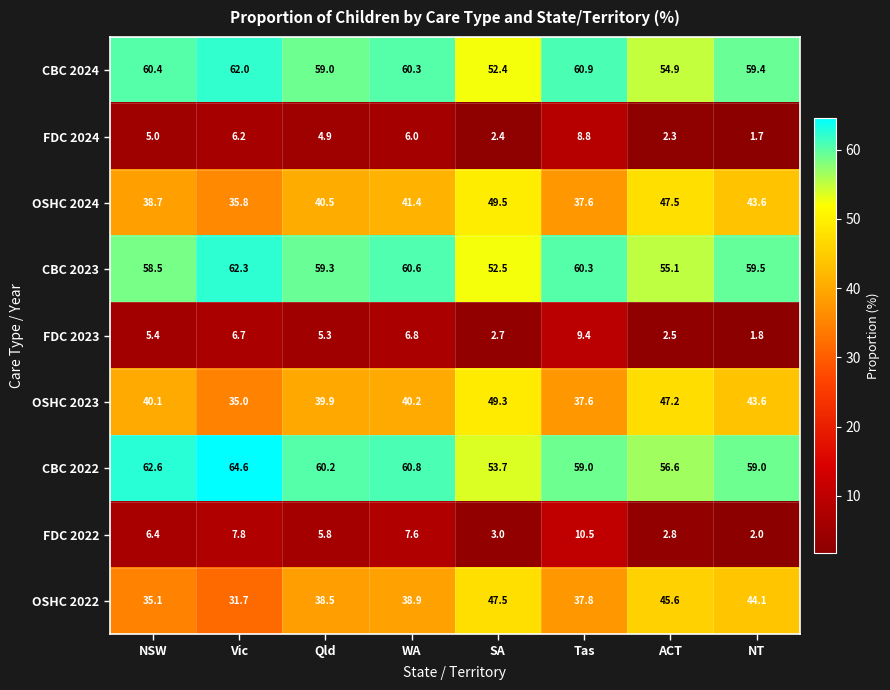

The FDC 2022 series shows 2.0 at NT. True or false?

True